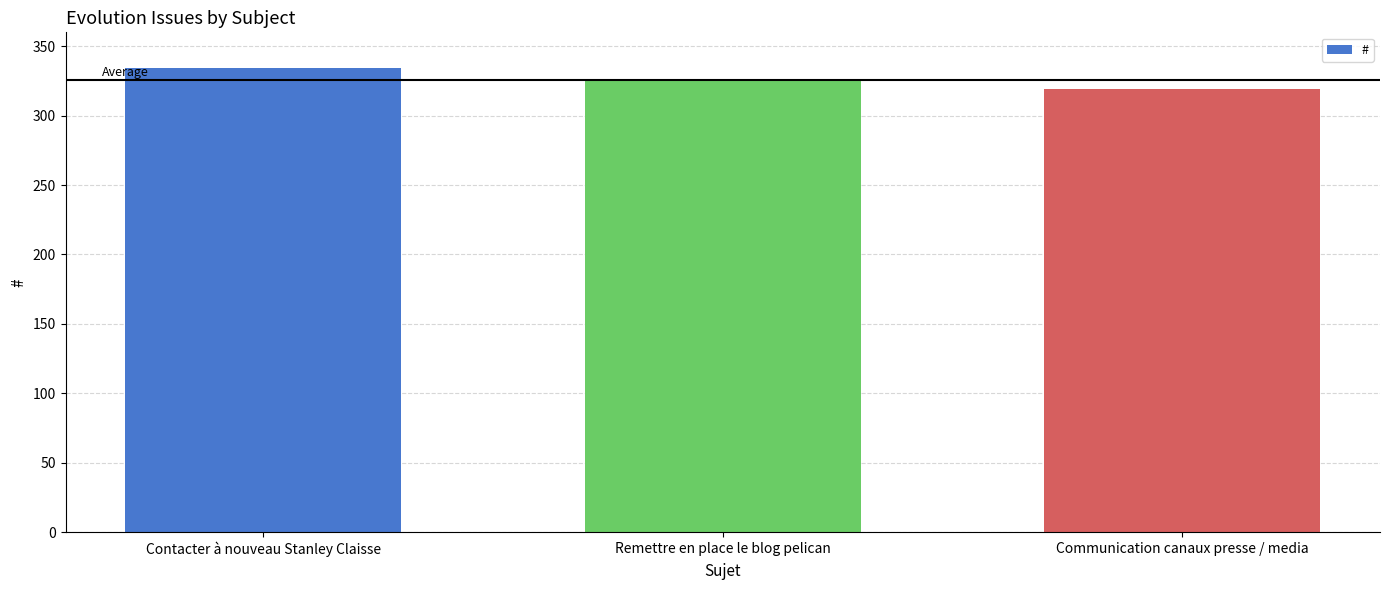

What is the maximum value shown in the chart?

334